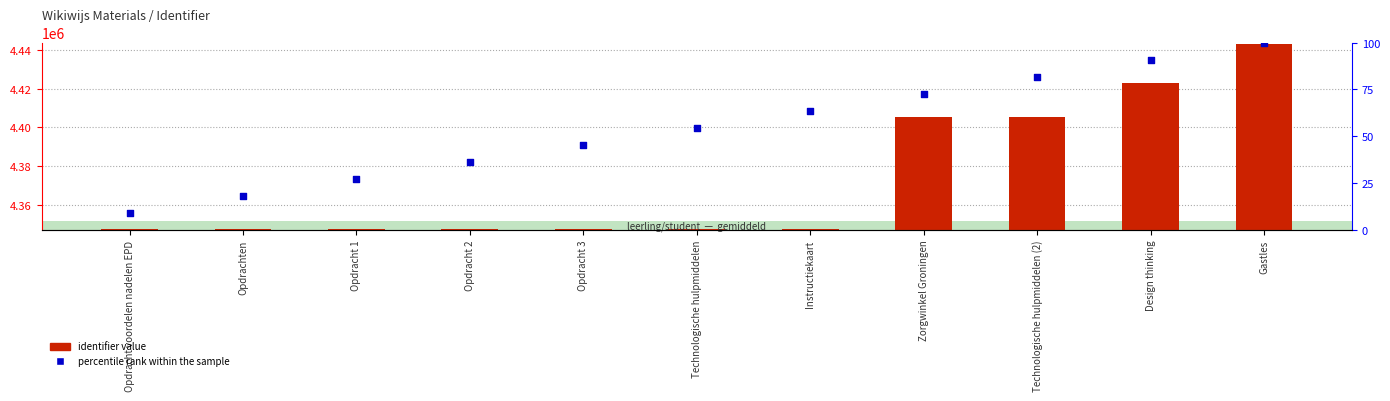

Is the value of identifier value at Design thinking greater than the value of percentile rank within the sample at Instructiekaart?

Yes